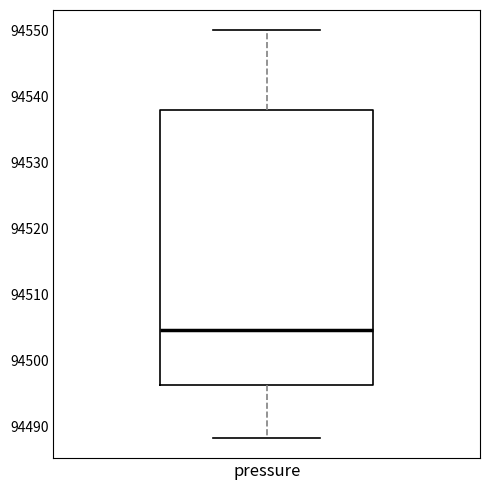

Read this box plot against the y-axis: the position of the median line, the range covered by the box, and the ends of both whiskers. The values are not printed on the chart, so give them approximately, as read against the axis.

median 94505, box 94496 to 94538, whiskers 94488 to 94550